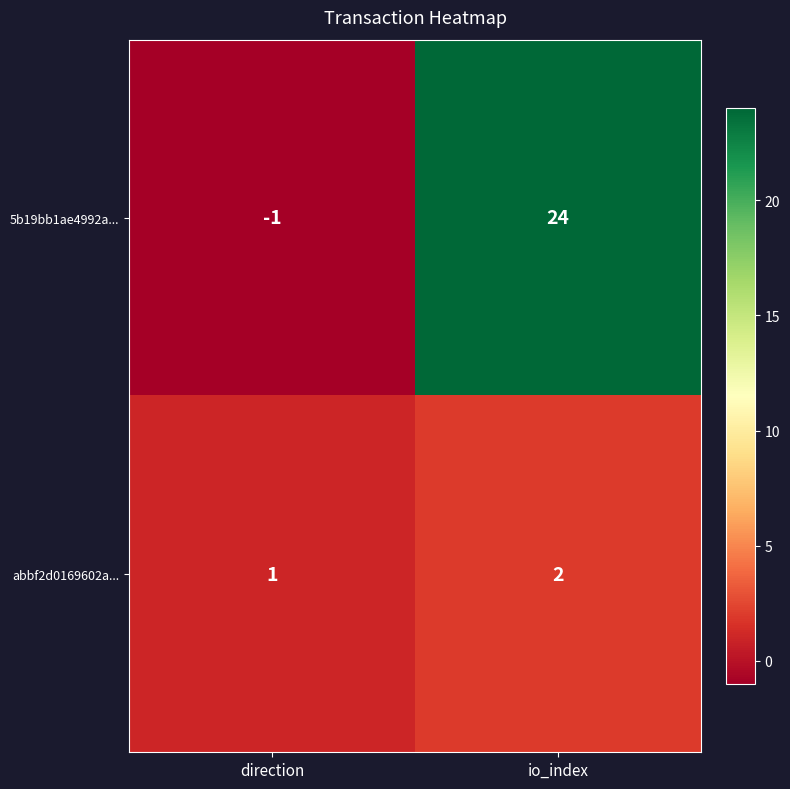

True or false: 5b19bb1ae4992a... has a value of 24 at io_index.

True